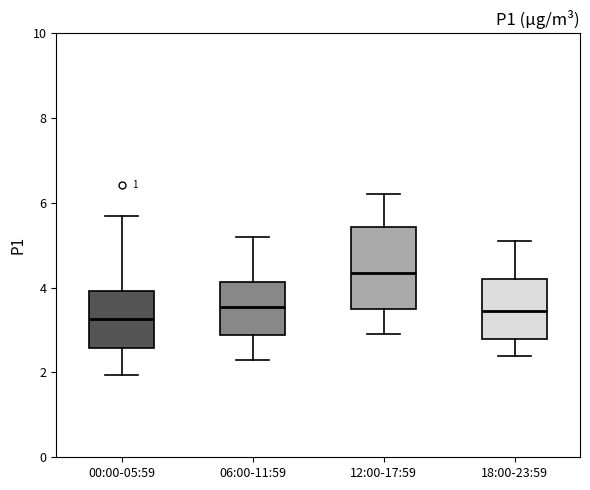

Comparing the boxes themselves (not the whiskers), which one is the tallest?

12:00-17:59